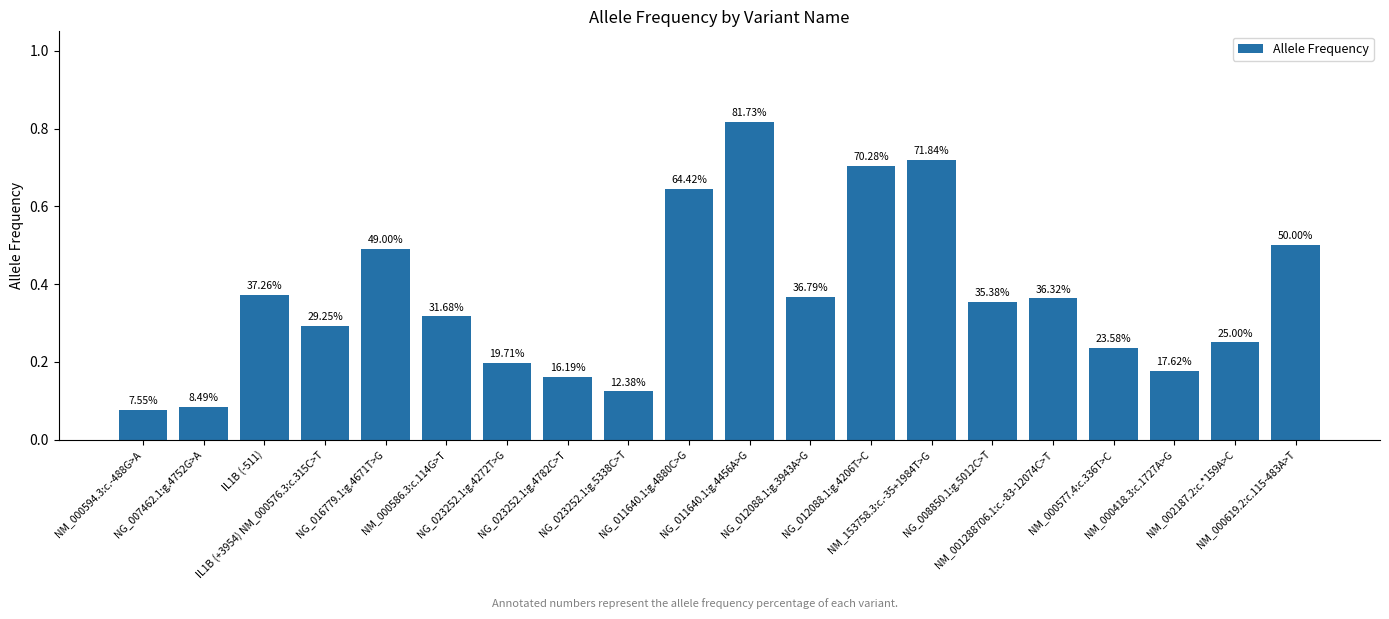

What is the difference between the values at NG_023252.1:g.4782C>T and NG_011640.1:g.4456A>G?

0.7